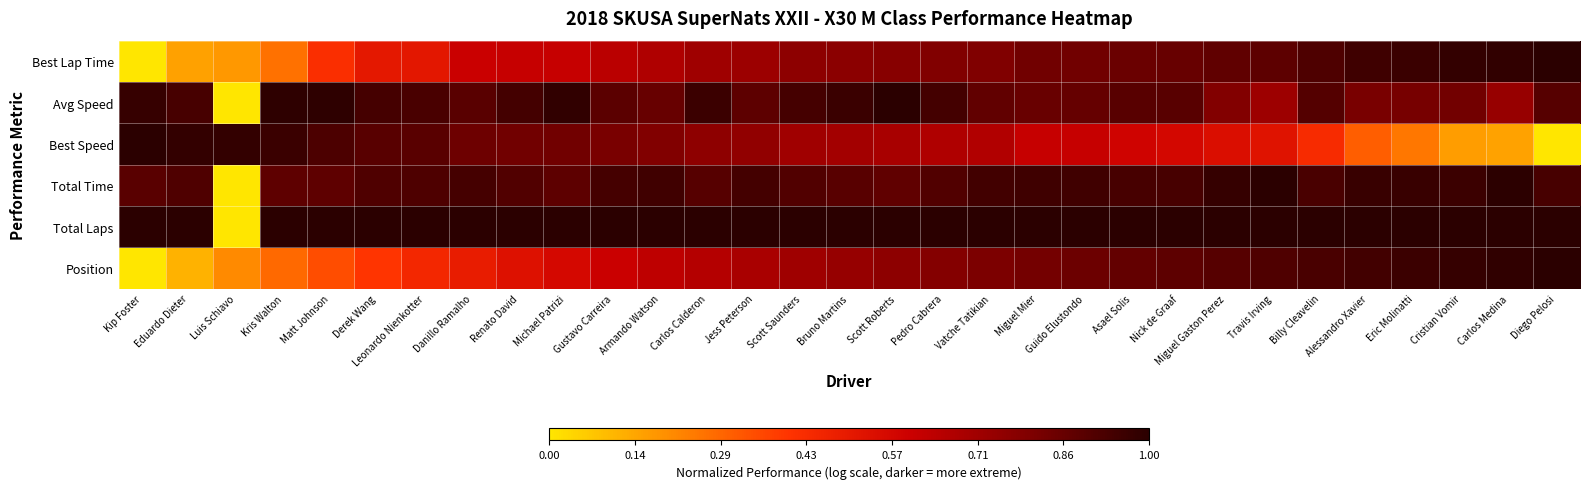

Which series changed the most between Asael Solis and Diego Pelosi?

Best Speed